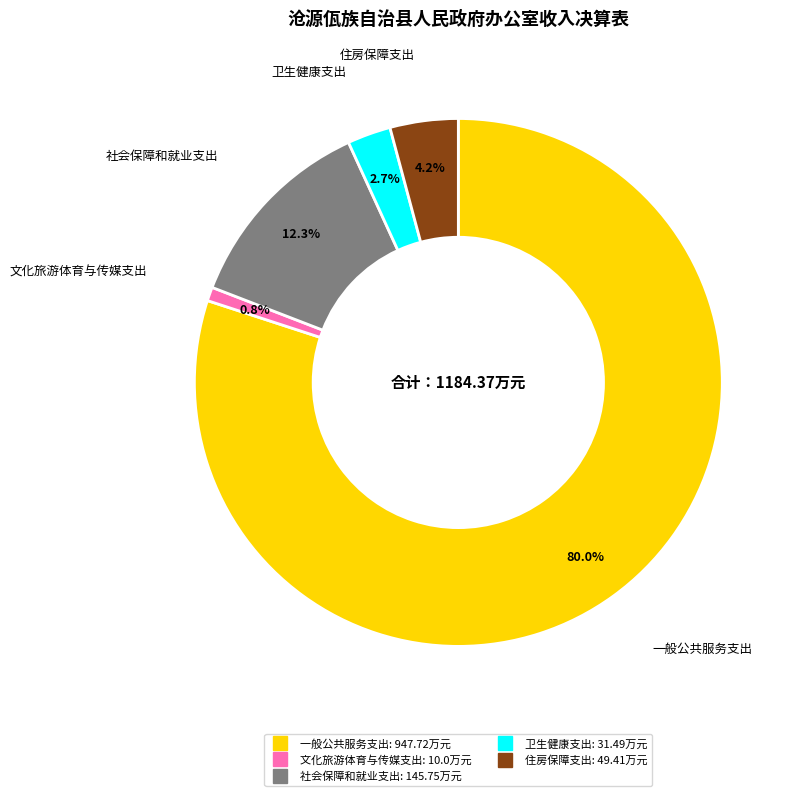

Which category has the biggest portion of the pie?

一般公共服务支出